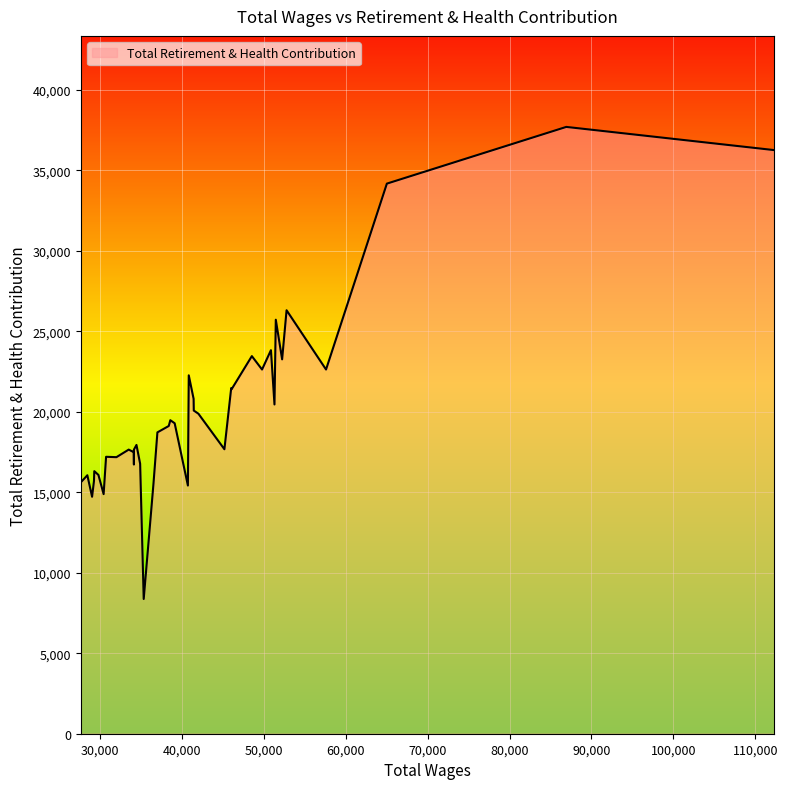

What is the greatest value displayed?

37689